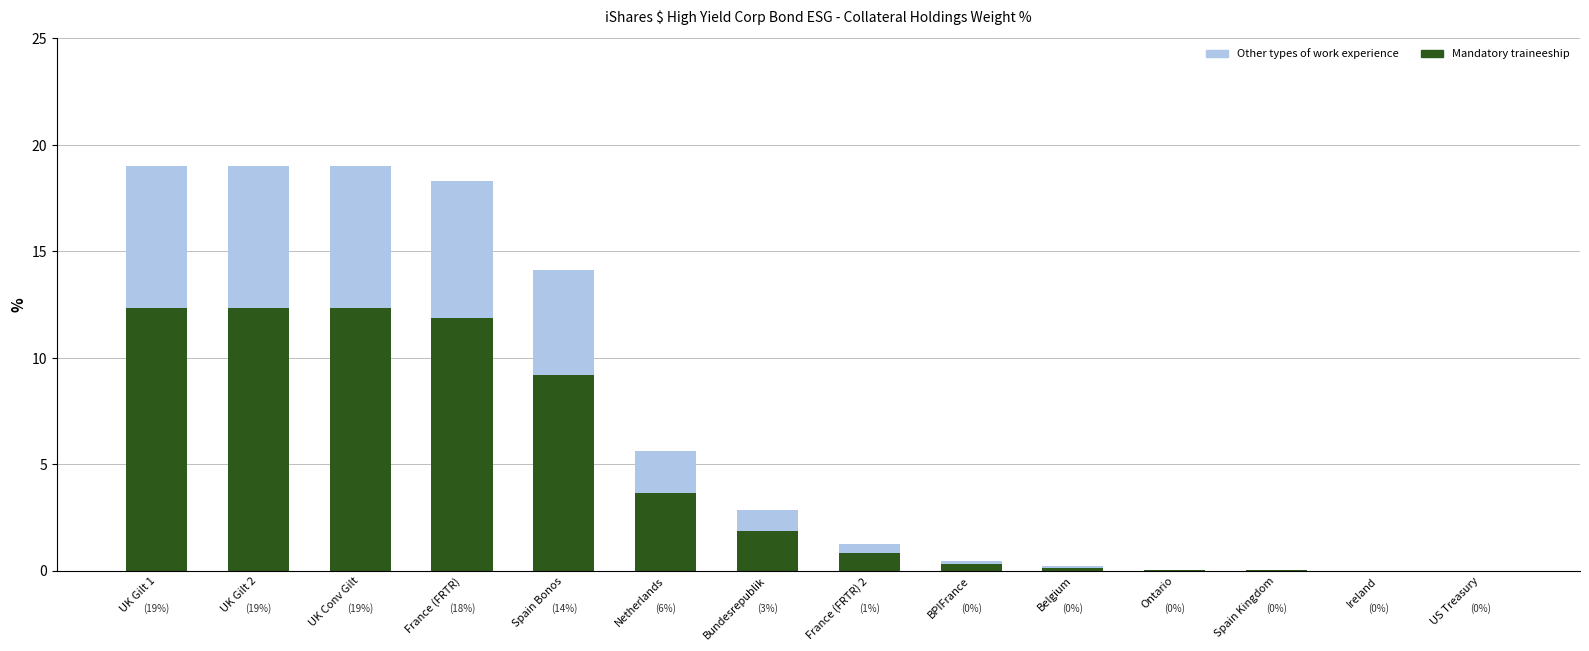

The value of Mandatory traineeship at US Treasury is 5.3. True or false?

False